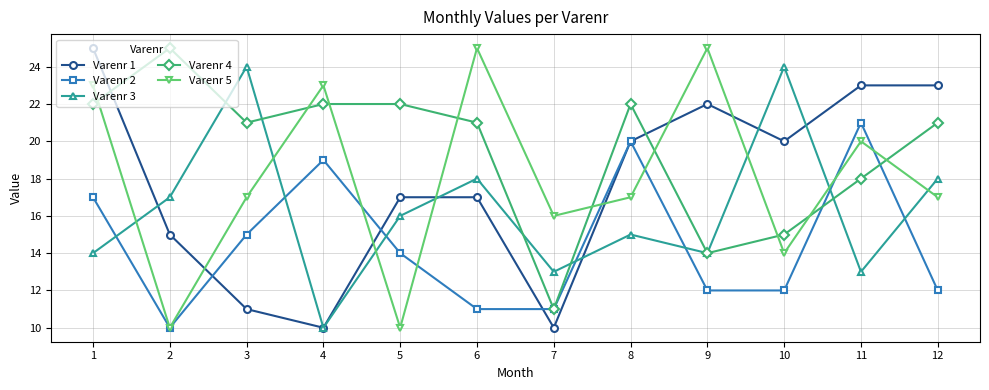

True or false: Varenr 3 and Varenr 2 cross at least once.

True